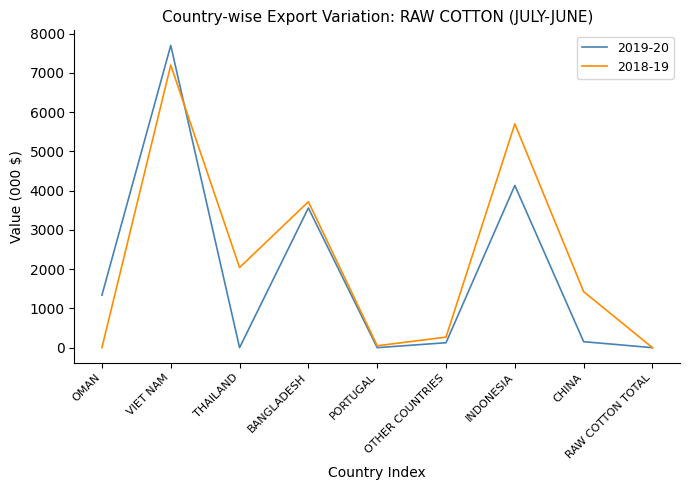

What is the spread (max minus min) of values at OMAN?

1338